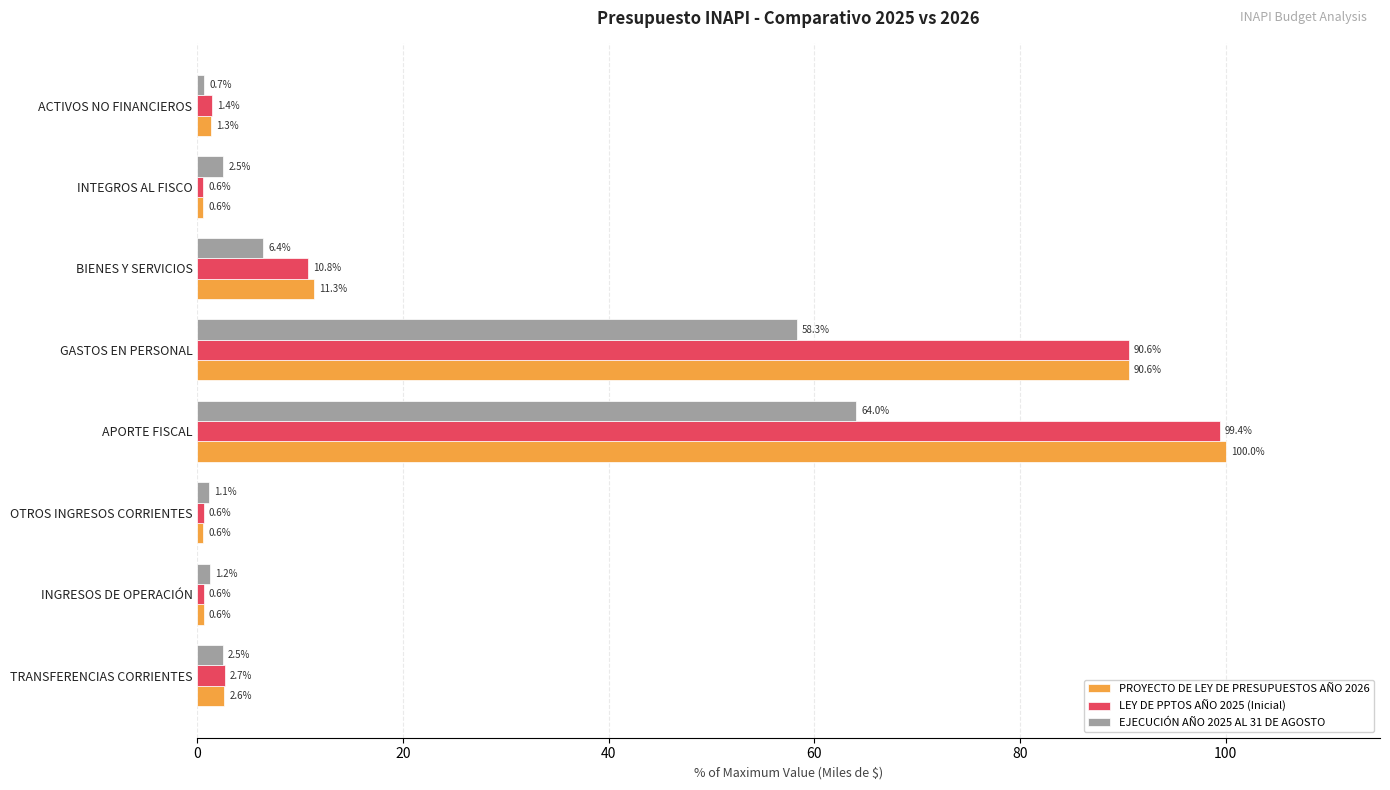

What is the spread (max minus min) of values at OTROS INGRESOS CORRIENTES?

0.5